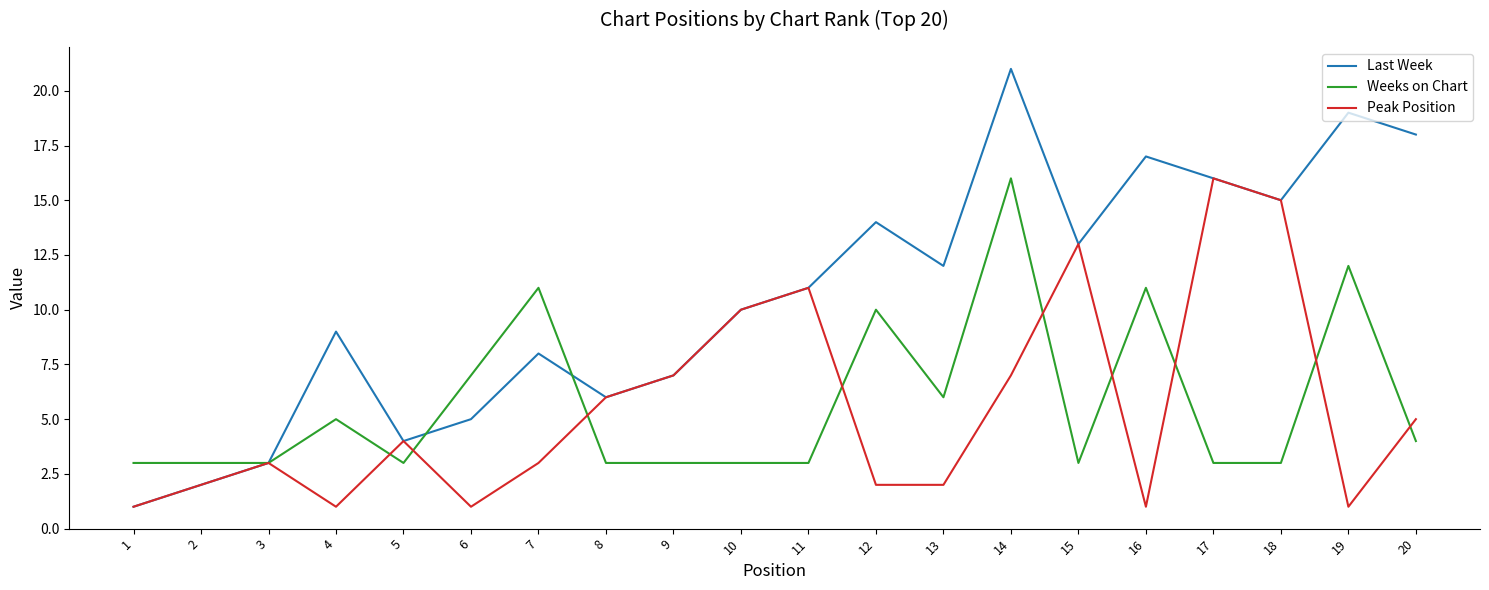

Which series has the widest spread of values?

Last Week